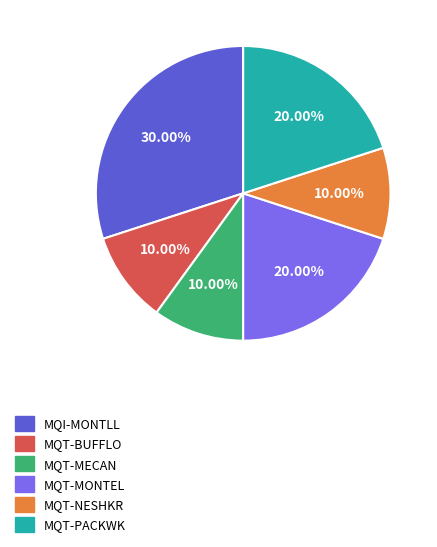

What is the ratio of the value at MQT-MECAN to the value at MQT-PACKWK?

0.5